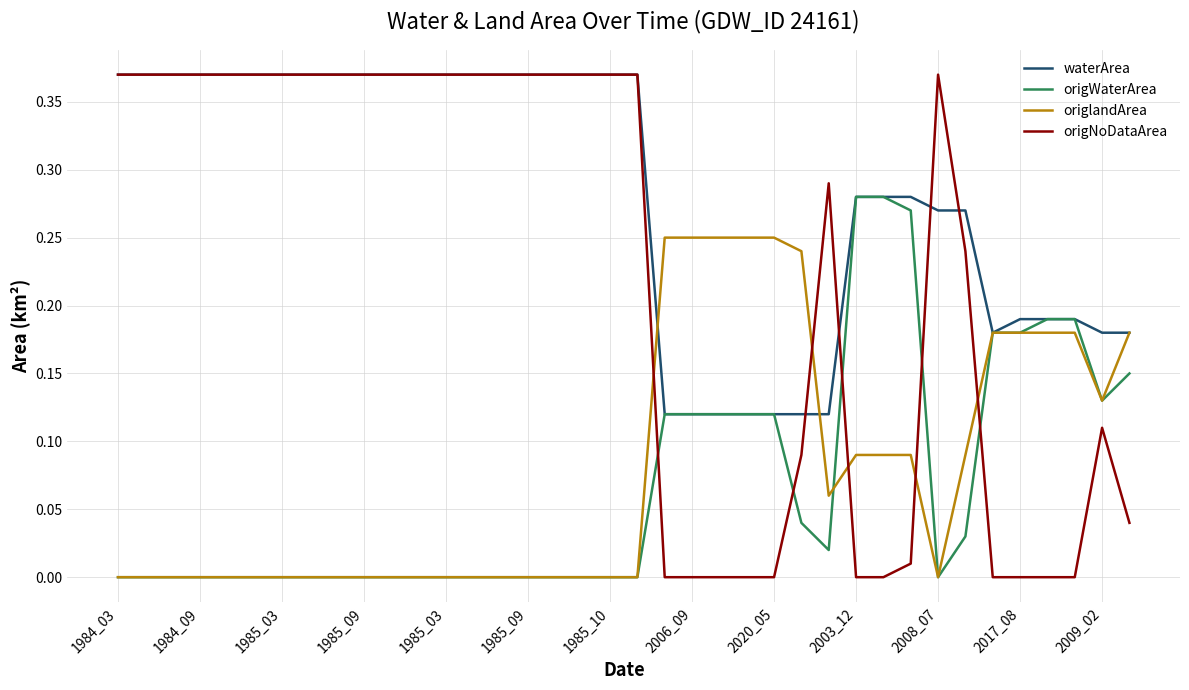

Which series has the largest total across all categories?

waterArea